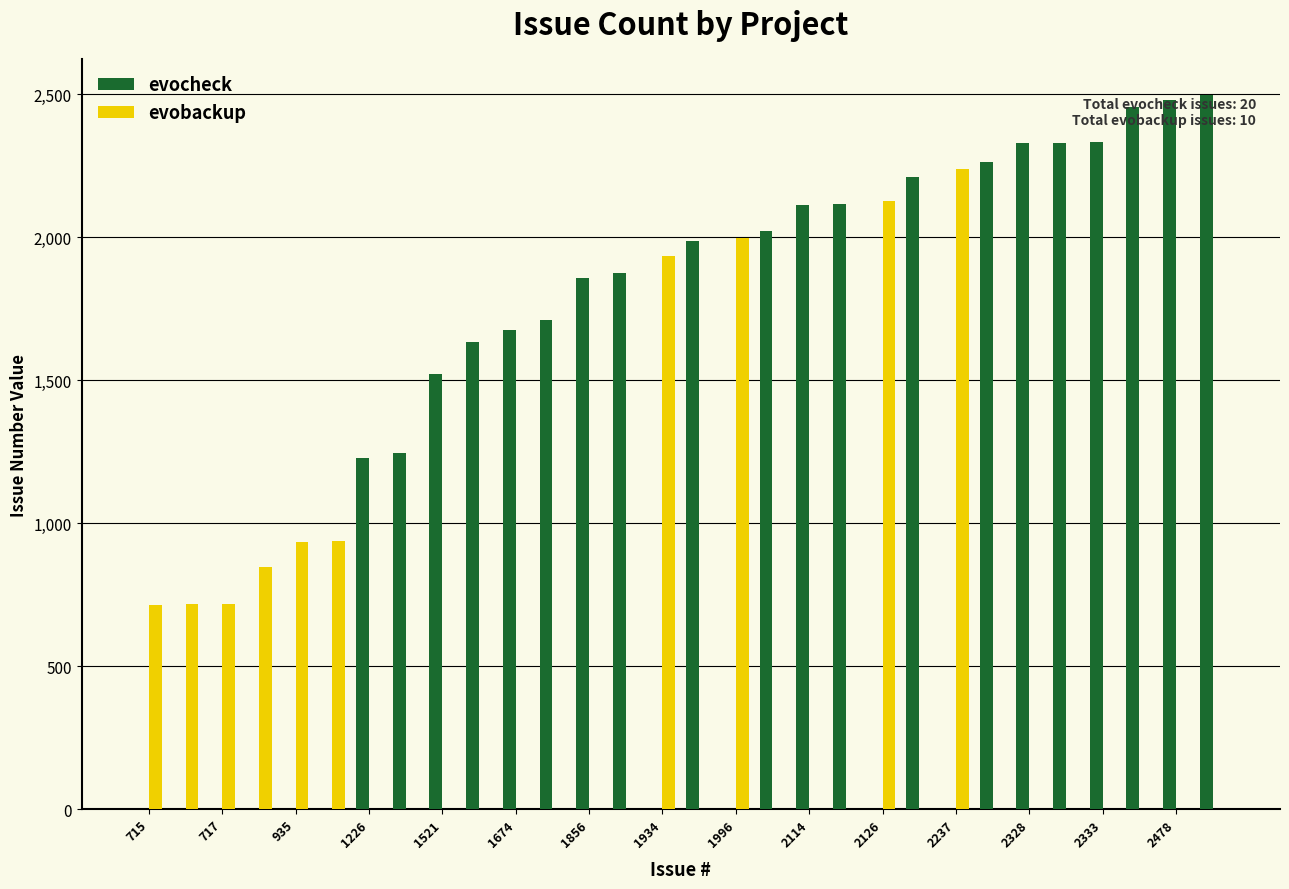

Which series has the largest total across all categories?

evocheck